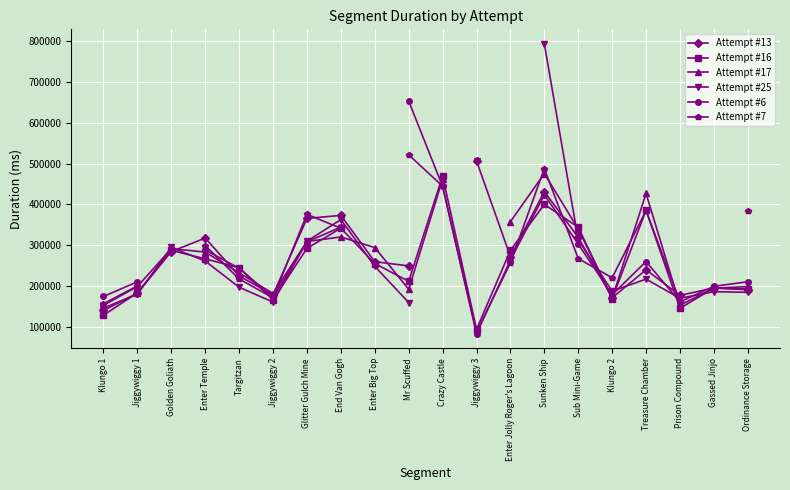

True or false: Attempt #7 has more than 1 points higher than both neighbors.

True